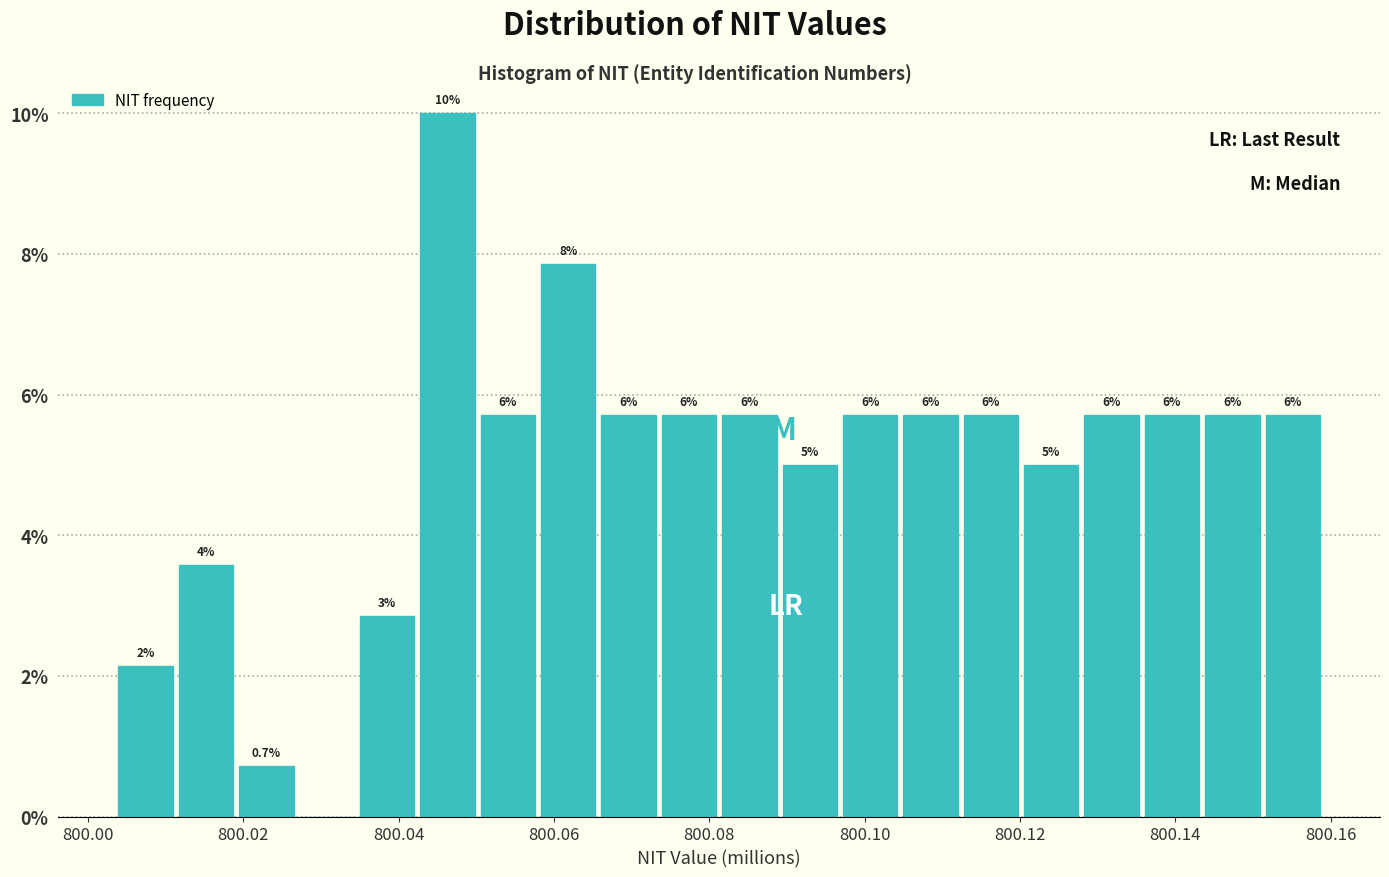

Around what value on the x-axis is the tallest bar? Give the approximate position of its centre, as read against the axis.

800.046